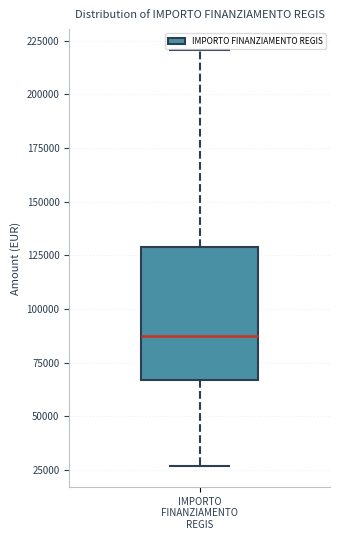

Where does the upper whisker of the box for IMPORTO FINANZIAMENTO REGIS end on the y-axis? The values are not printed on the chart, so give them approximately, as read against the axis.

220000